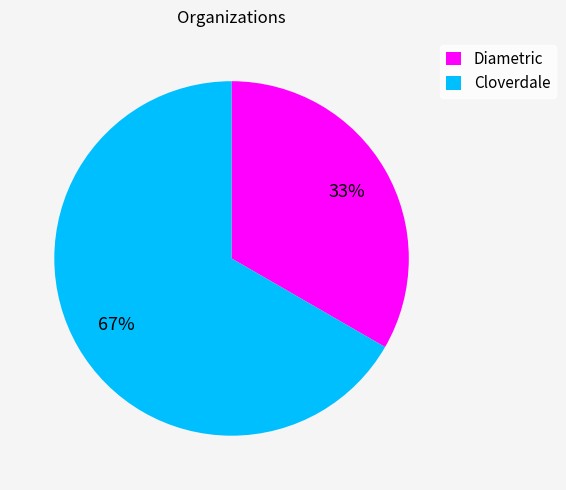

Is it true that Diametric is 20% of the pie?

False